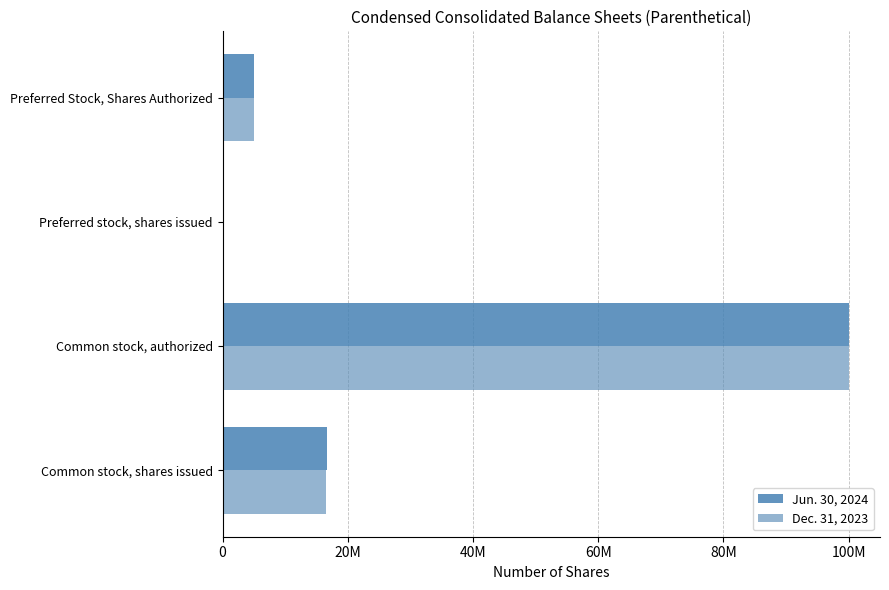

List the series in order of their peak value, highest first.

Jun. 30, 2024, Dec. 31, 2023